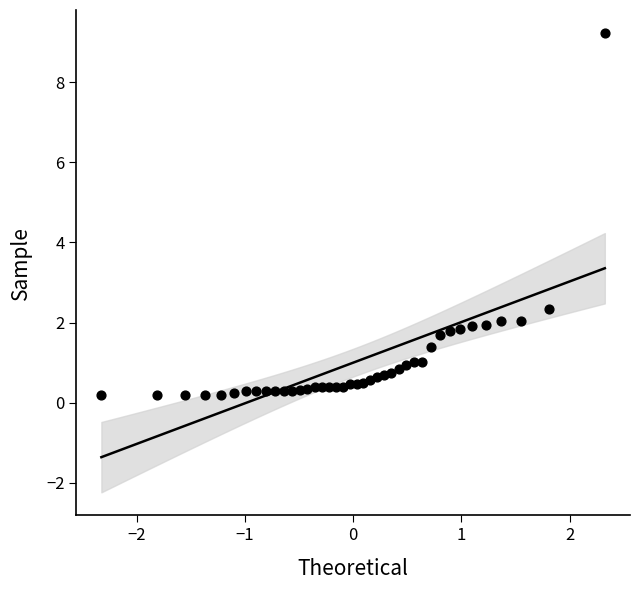

What Y value in the scatter plot is closest to 4?

2.3